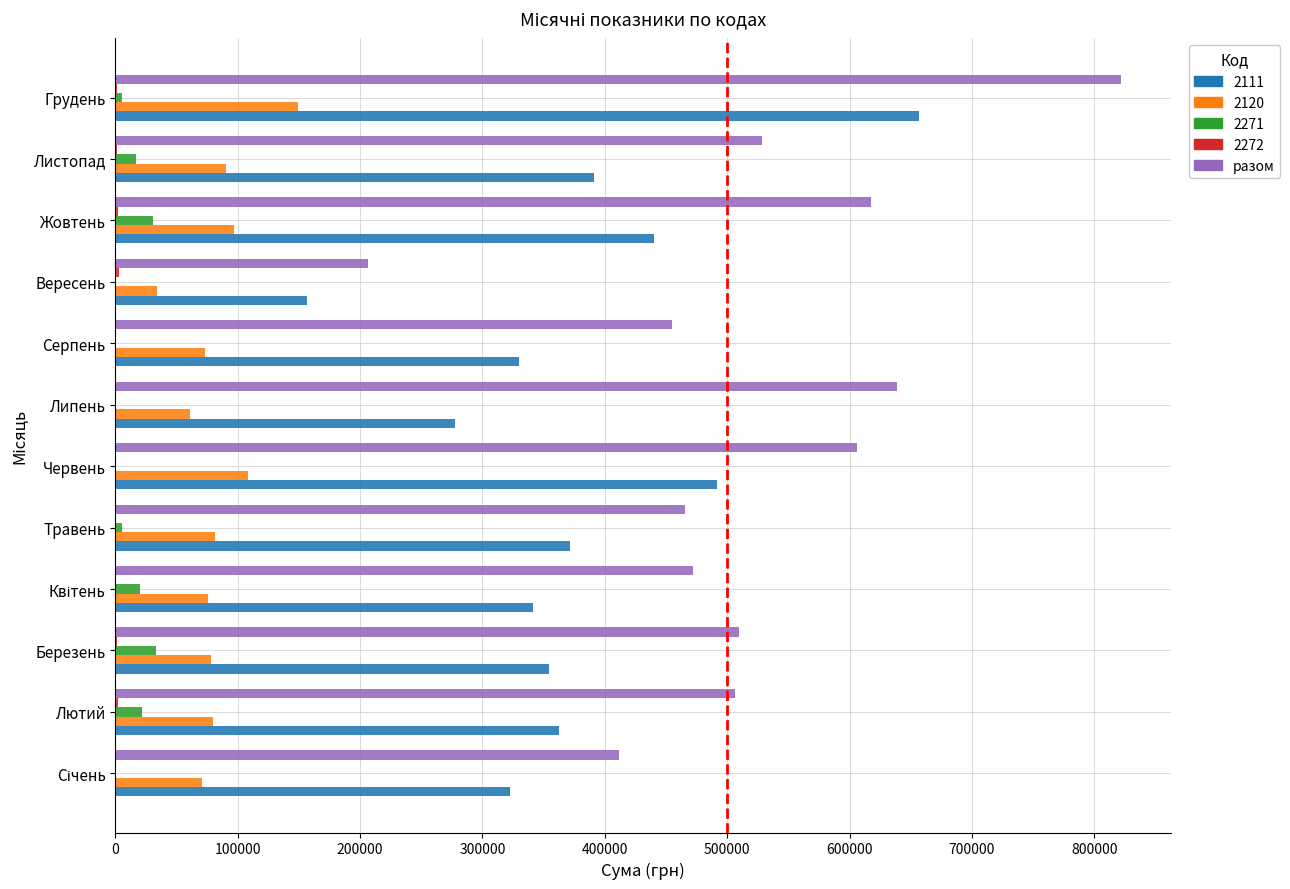

How many data points does each series have?

12